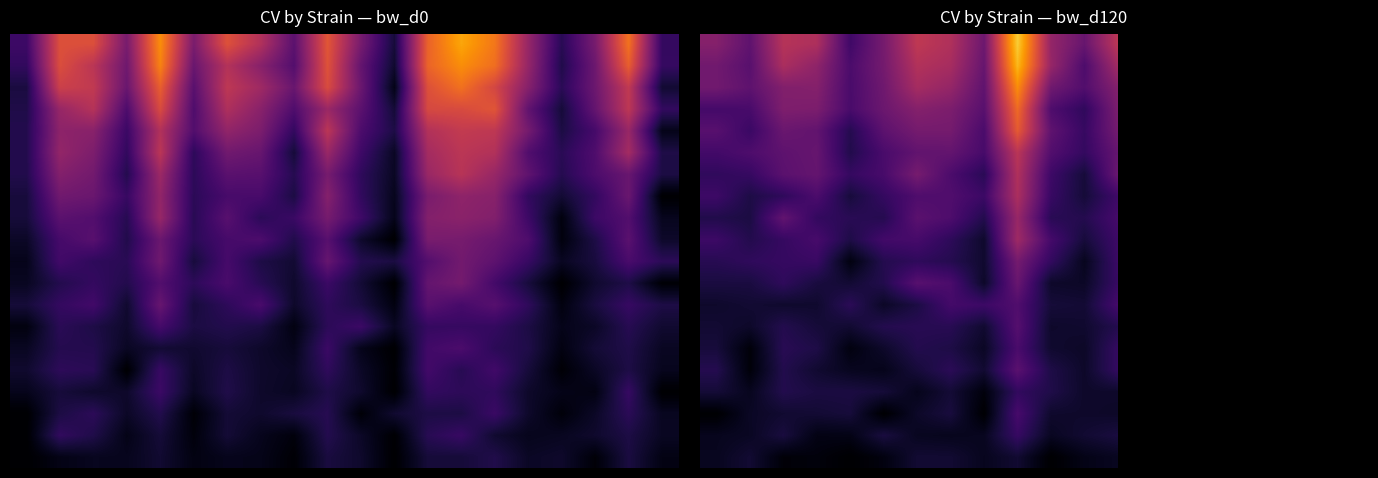

Count the number of data series in this chart.

20